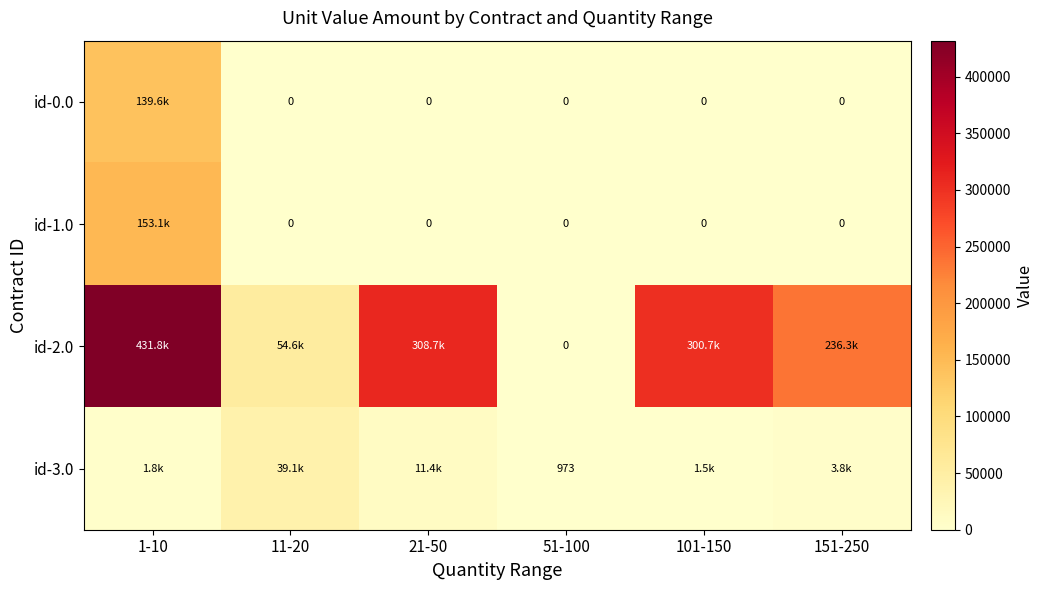

What is the sum of all id-3.0 values?

58566.9